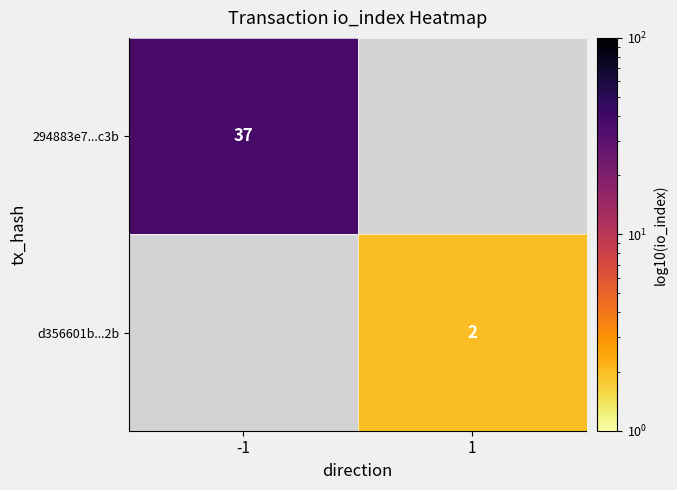

Is it true that d356601b...2b equals 2 at 1?

True